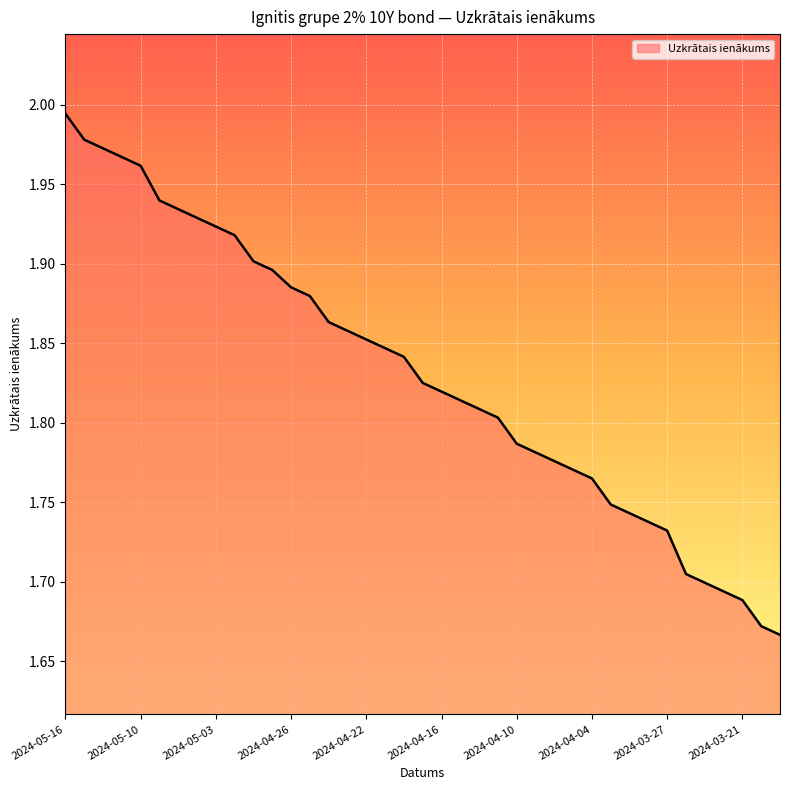

True or false: the data has more than 2 interior local peaks.

False